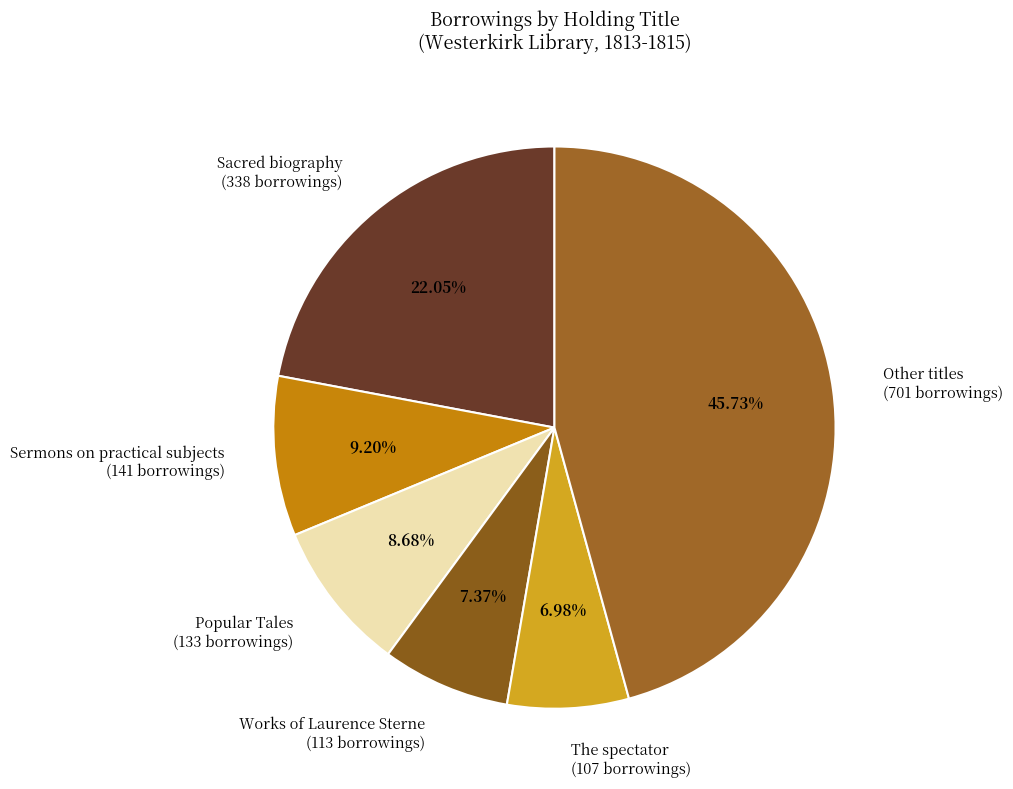

How many segments does this pie chart have?

6